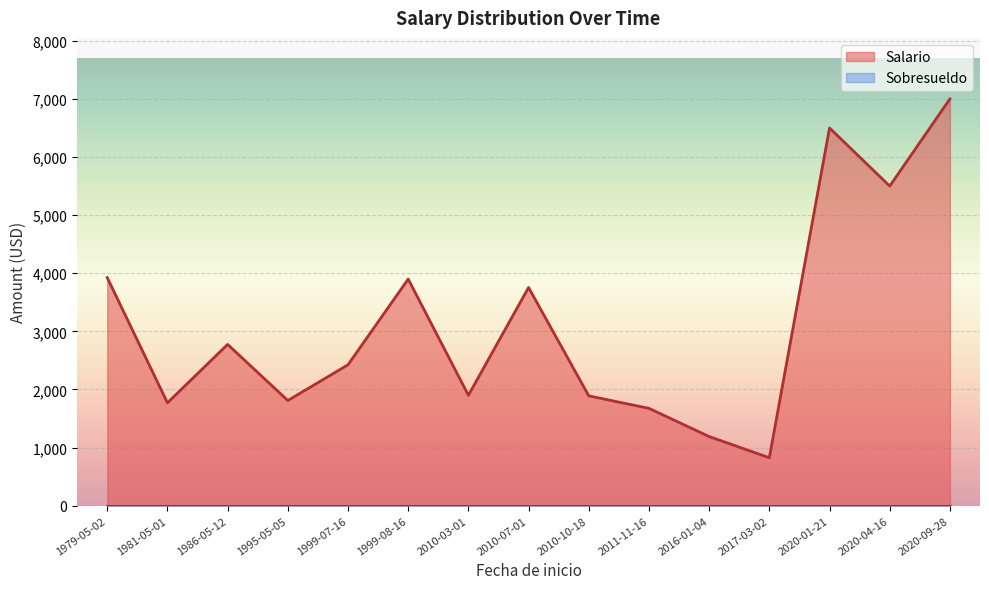

At which label does Salario reach its peak?

2020-09-28